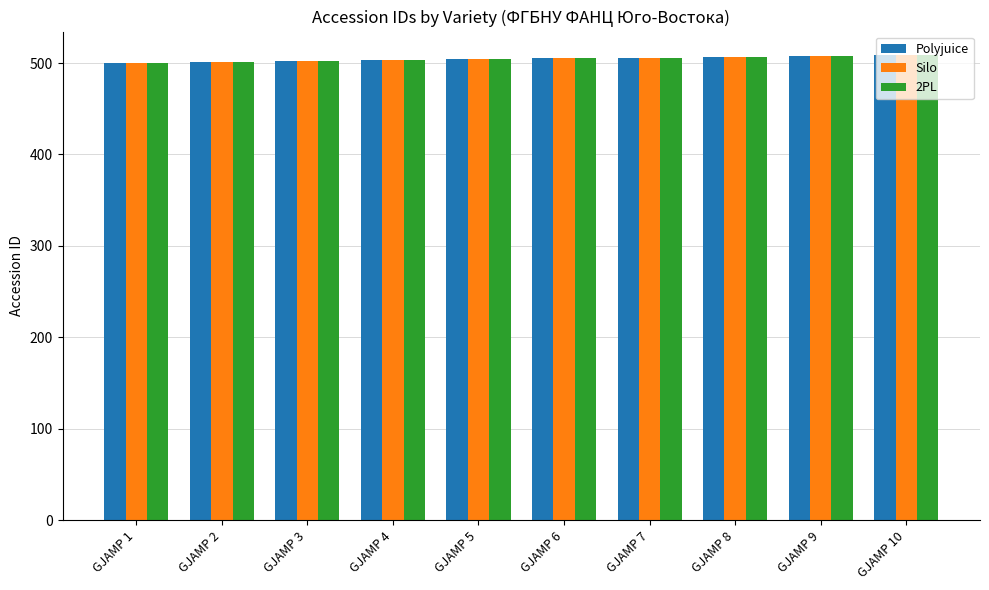

What is the lowest value of the Silo series?

500